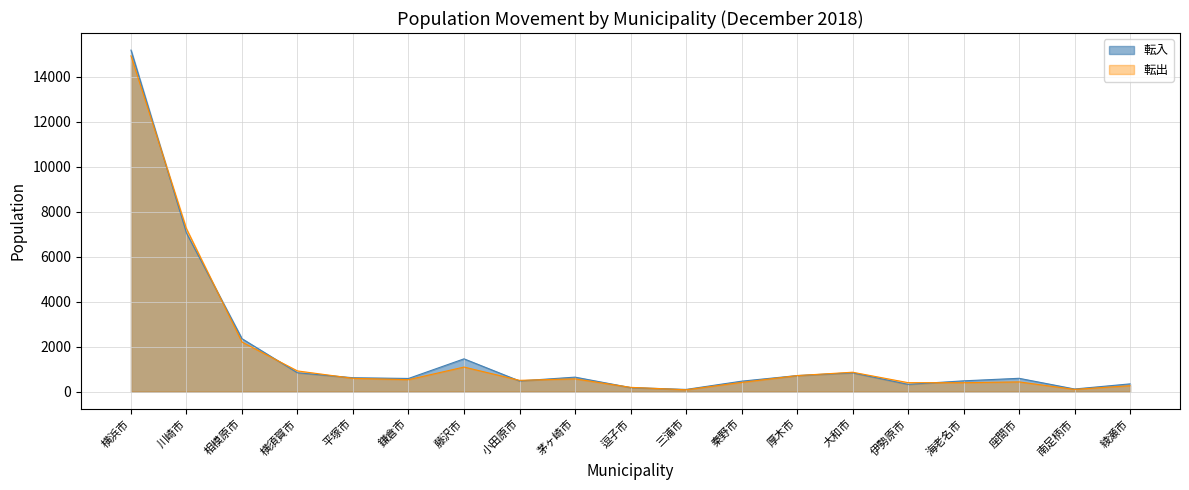

What is the sum of the 転出 values at 小田原市 and 南足柄市?

608